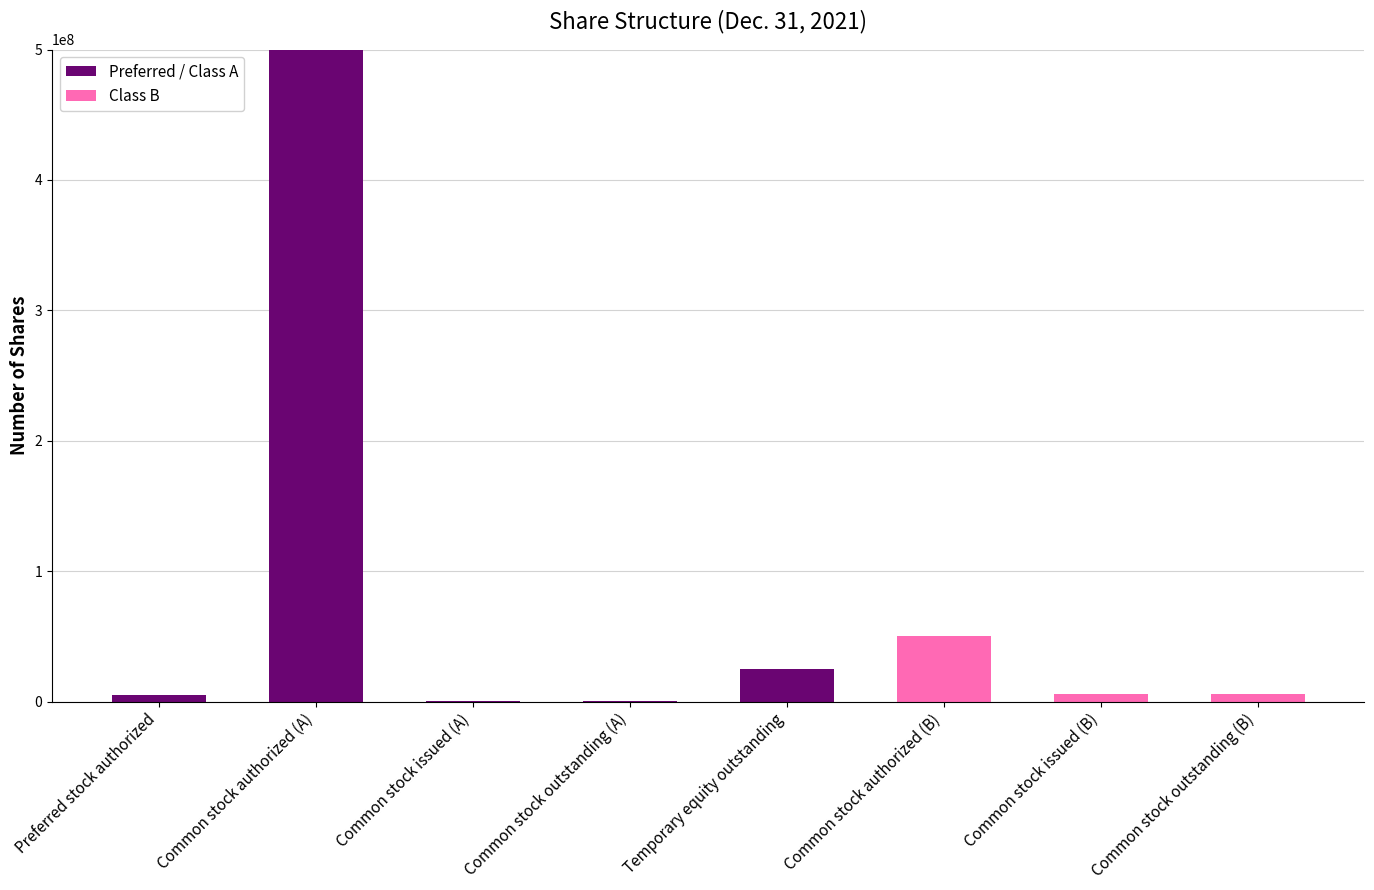

Which category has the highest value in the Preferred / Class A series?

Common stock authorized (A)